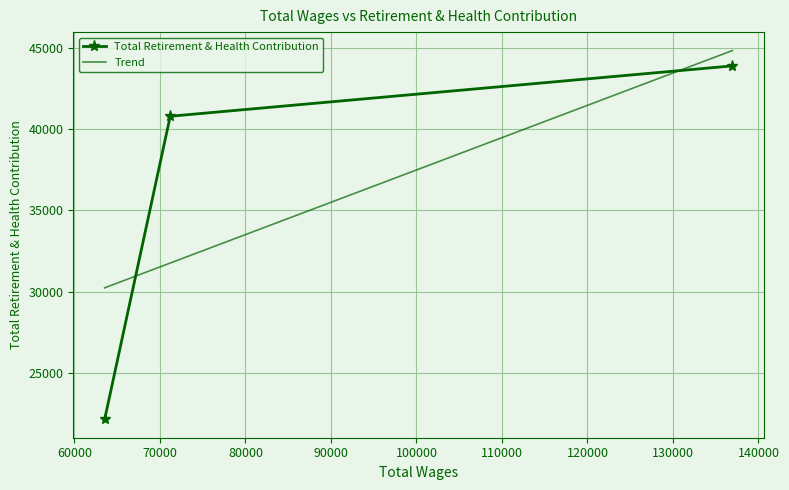

What is the difference between the maximum and minimum values?

21742